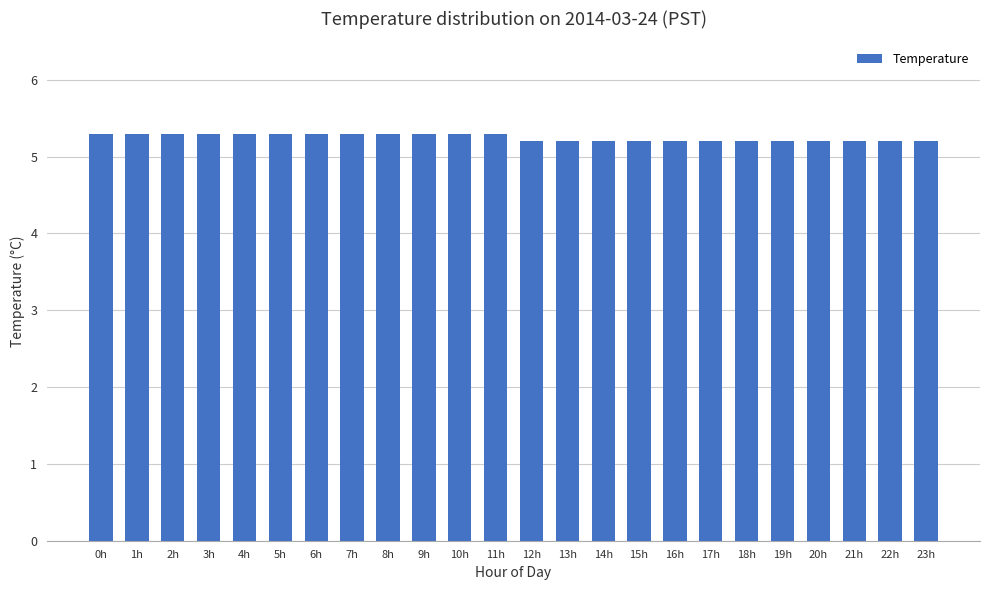

Reading right to left, what are all the values shown in this chart?

5.2	5.2	5.2	5.2	5.2	5.2	5.2	5.2	5.2	5.2	5.2	5.2	5.3	5.3	5.3	5.3	5.3	5.3	5.3	5.3	5.3	5.3	5.3	5.3